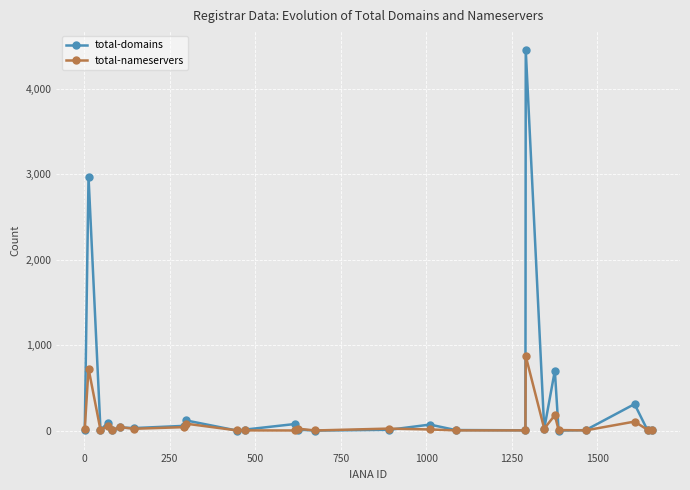

Does the chart display data point markers on the line(s)?

Yes